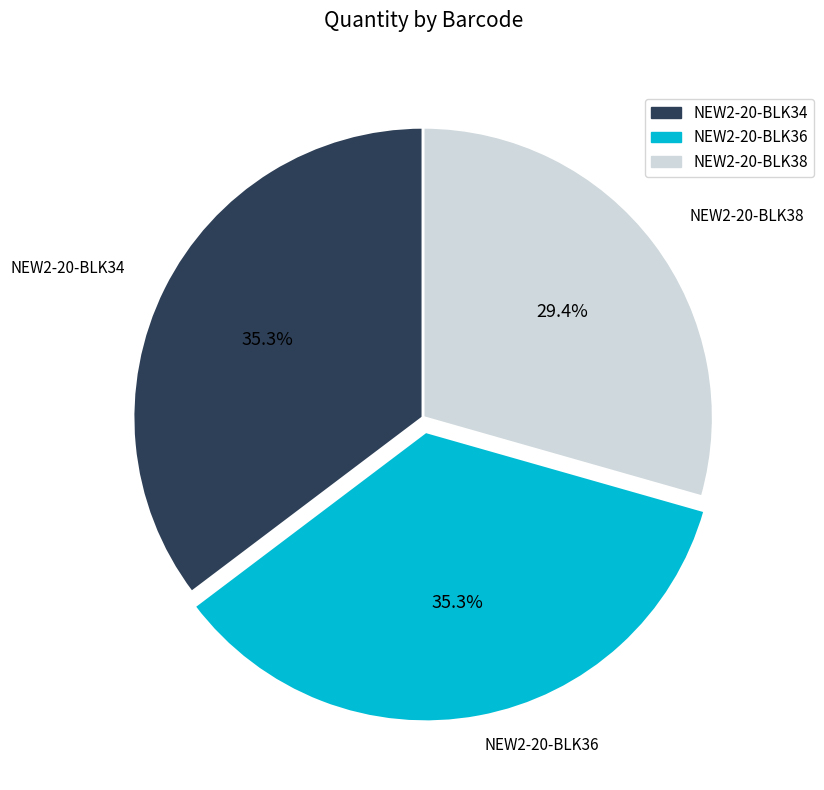

True or false: NEW2-20-BLK36 accounts for 35% of the total.

True